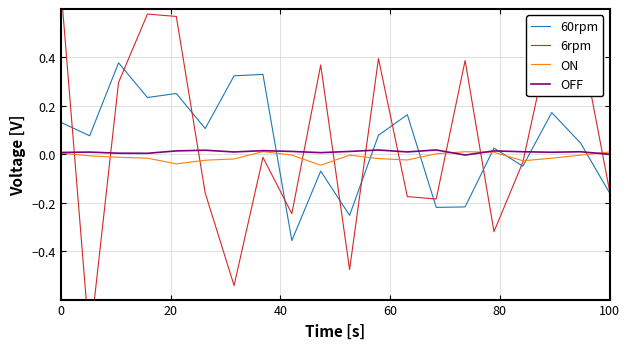

How many interior local valleys does the OFF series have?

6